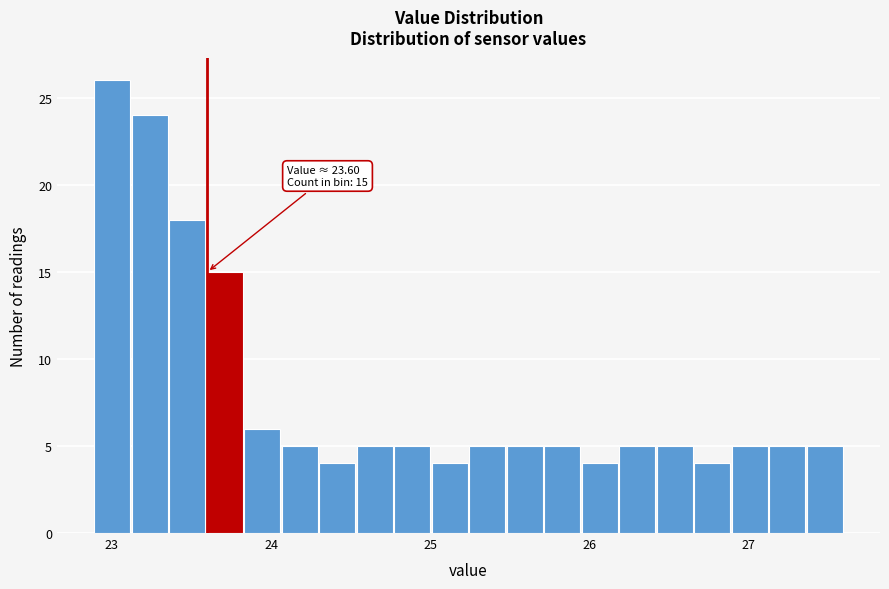

Around what value on the x-axis is the tallest bar? Give the approximate position of its centre, as read against the axis.

23.0